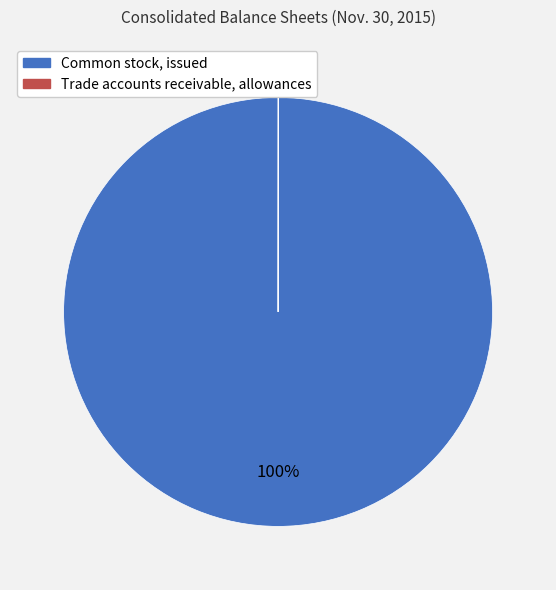

What is the largest slice in the pie chart?

Common stock, issued